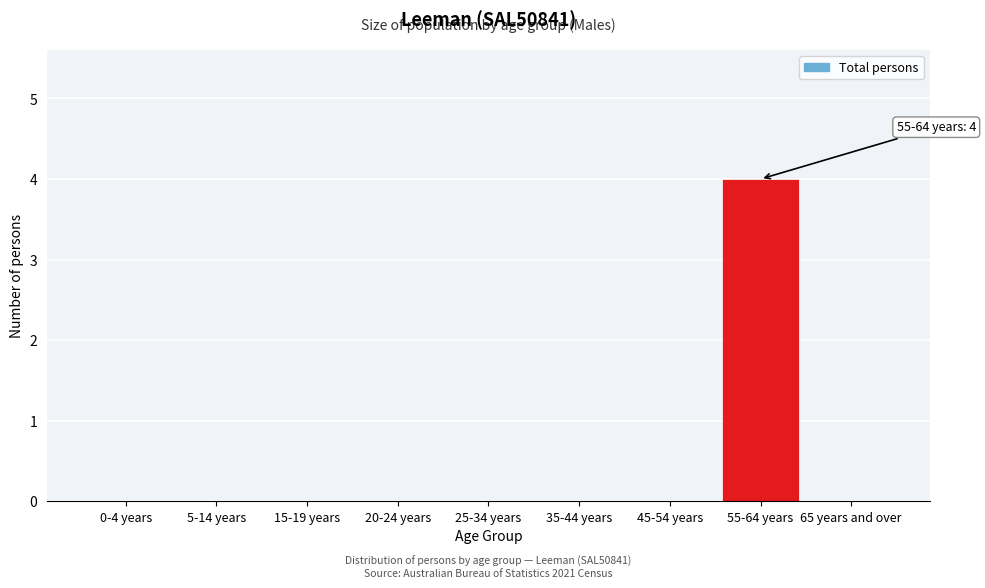

Reading left to right, what are all the values shown in this chart?

0-4 years=0	5-14 years=0	15-19 years=0	20-24 years=0	25-34 years=0	35-44 years=0	45-54 years=0	55-64 years=4	65 years and over=0